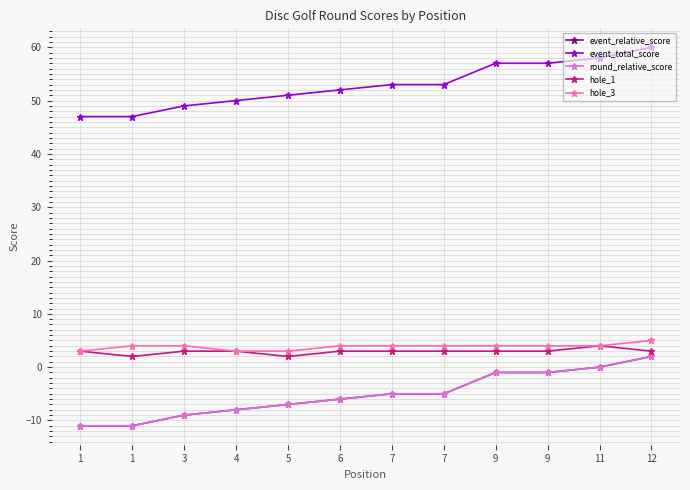

Is this an area chart (filled region under the line)?

No